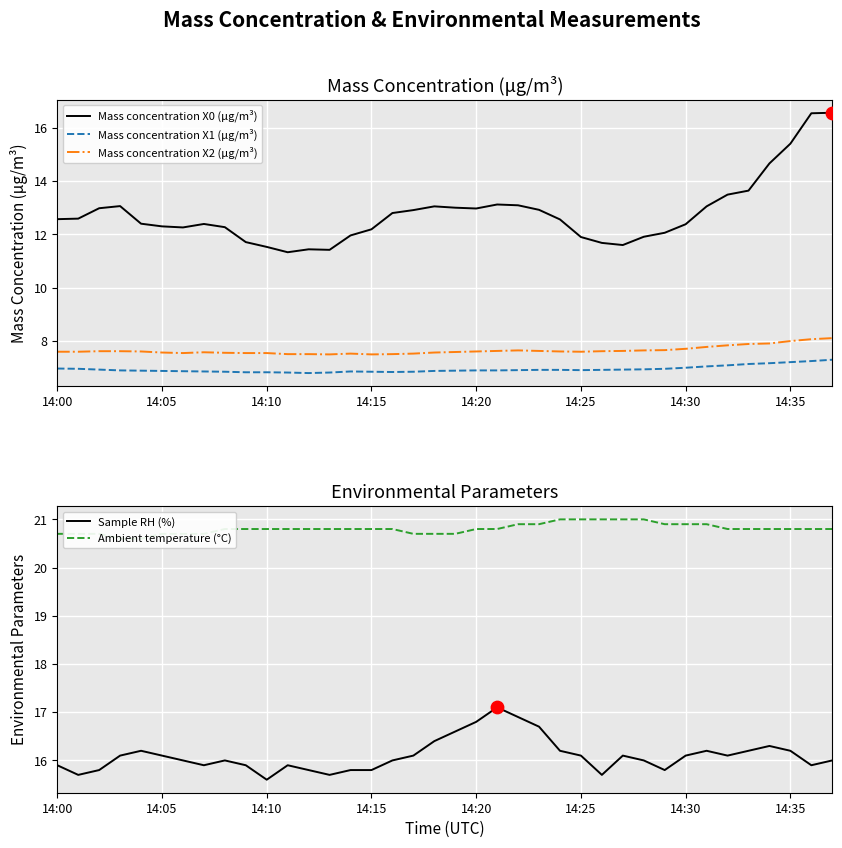

Which series reaches the maximum Y coordinate?

Ambient temperature (°C)